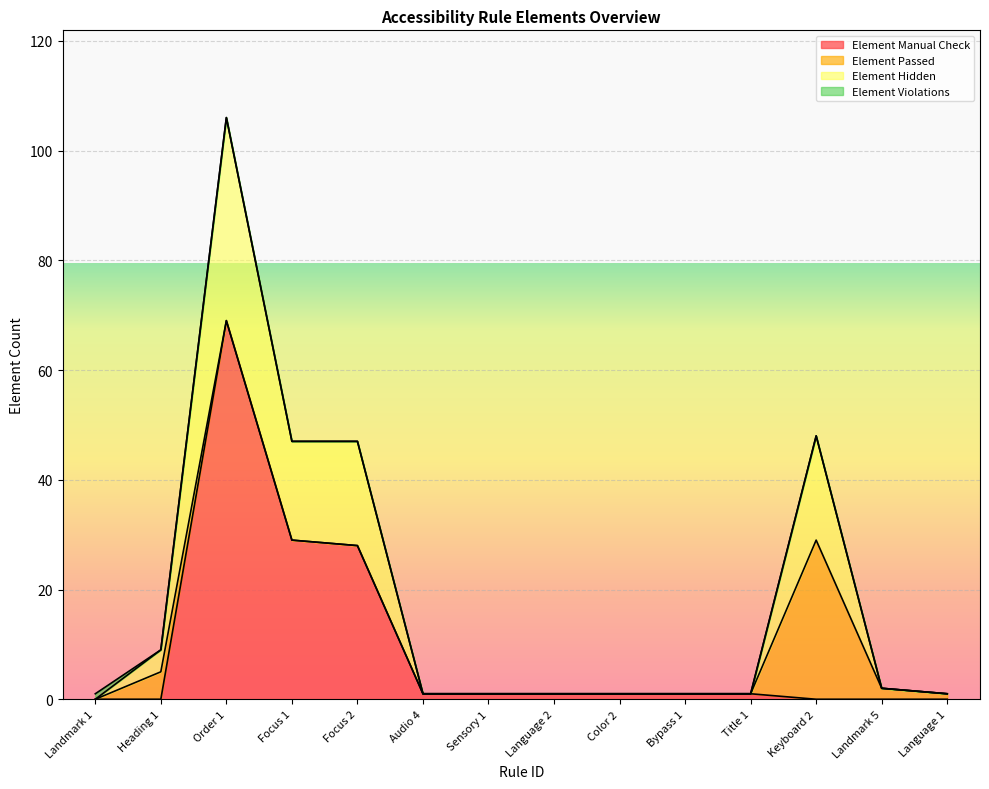

What is the difference between the maximum and second lowest values in the Element Hidden series?

105